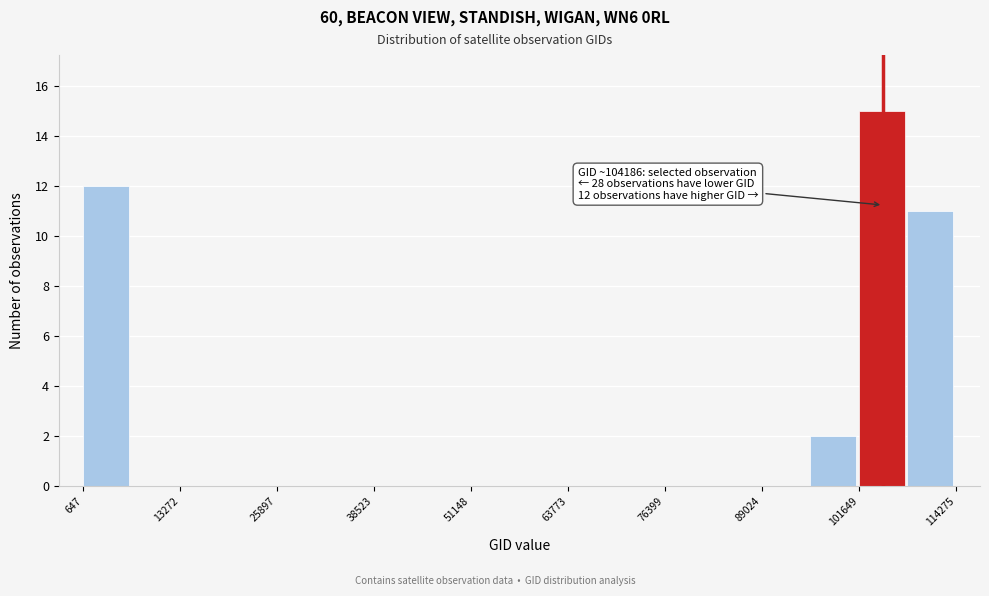

Around what value on the x-axis is the tallest bar? Give the approximate position of its centre, as read against the axis.

104000